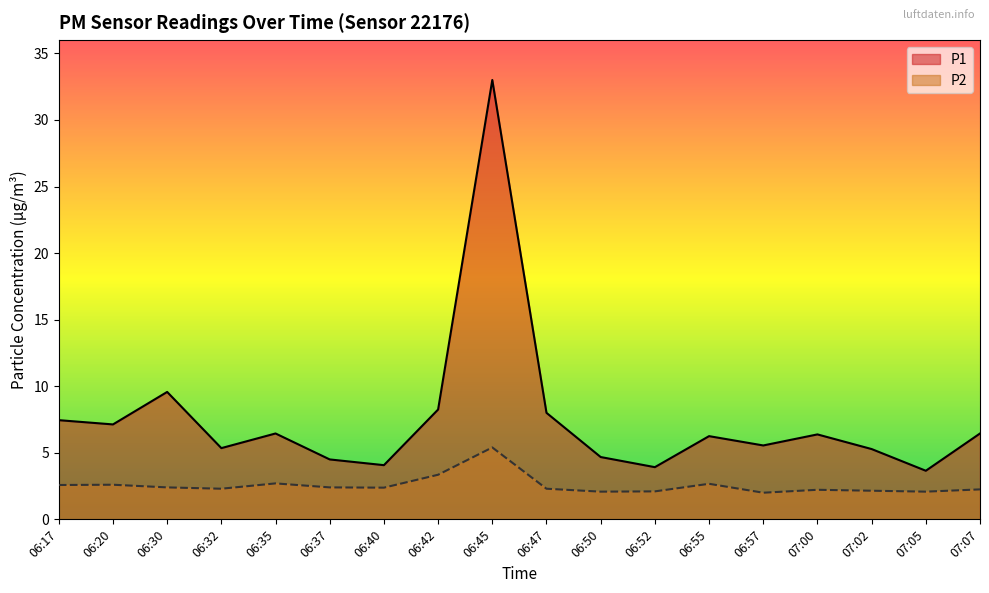

True or false: P1 and P2 cross at least once.

False